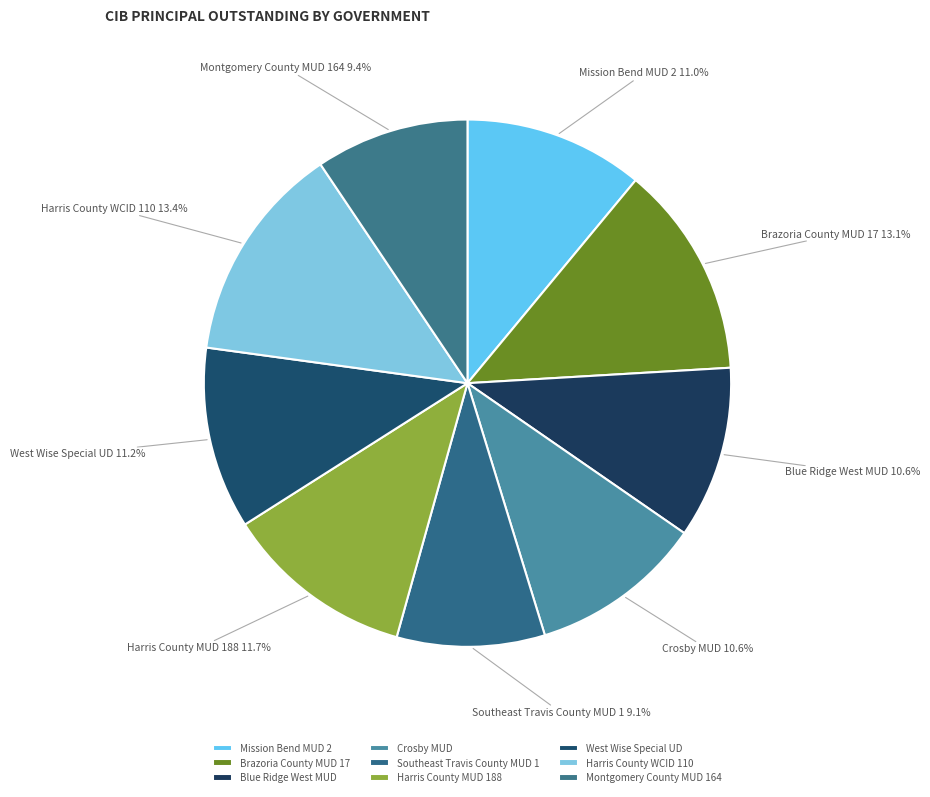

How much of the chart is everything except Southeast Travis County MUD 1?

90.9%